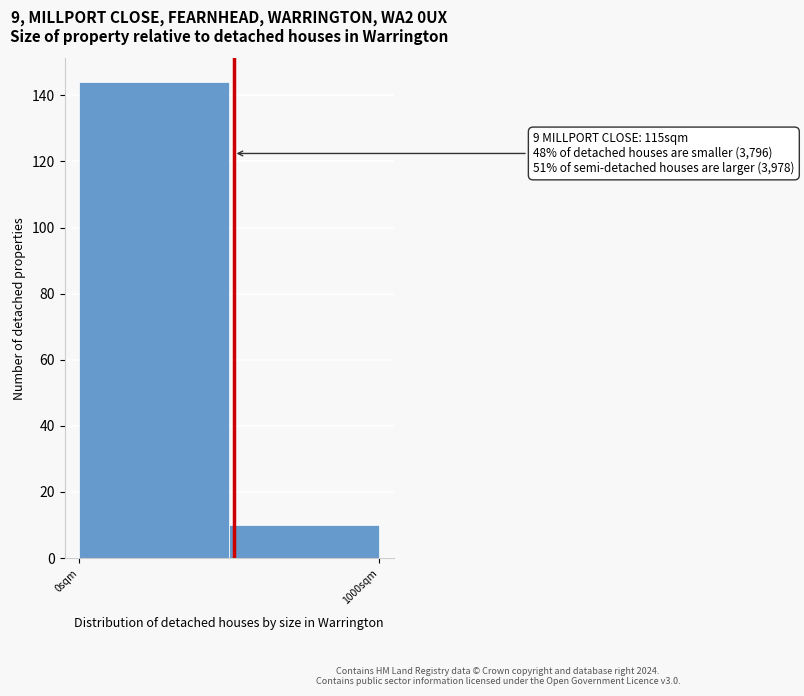

Reading left to right, transcribe all the data shown in this chart.

0sqm=144	1000sqm=10